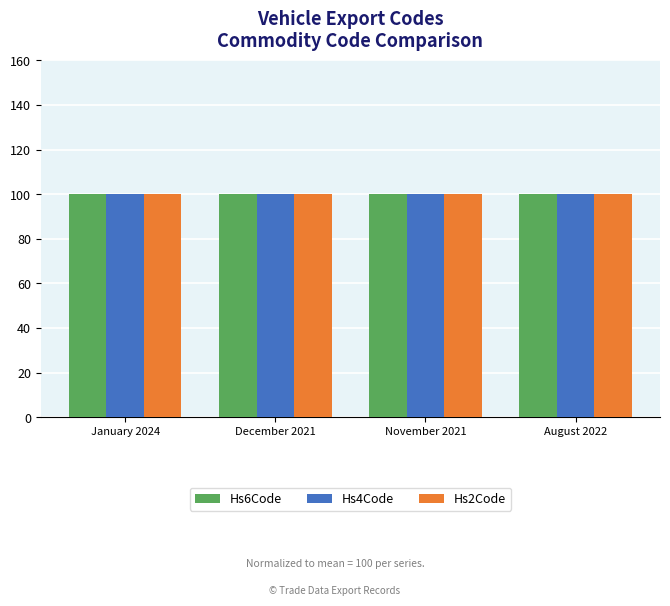

What are all the series names shown in the legend?

Hs6Code, Hs4Code, Hs2Code